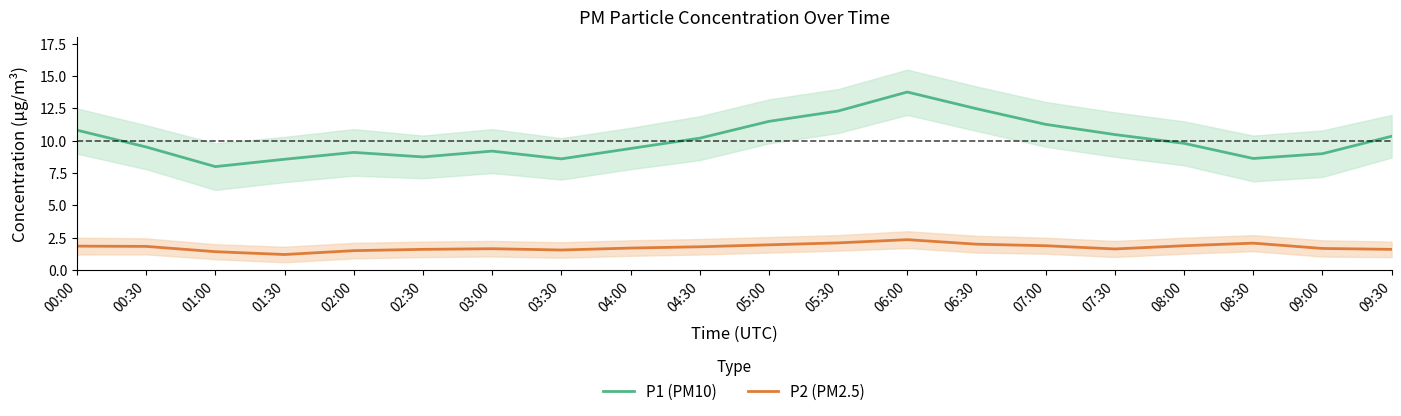

At how many categories does at least one series exceed 5?

20